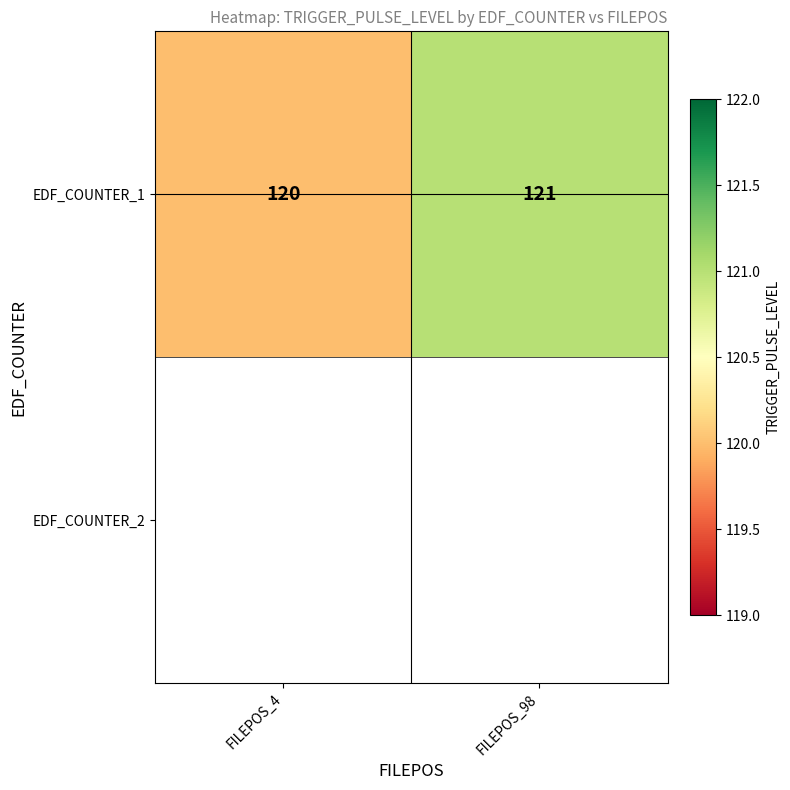

Reading right to left, list all the values displayed in this chart.

121	120